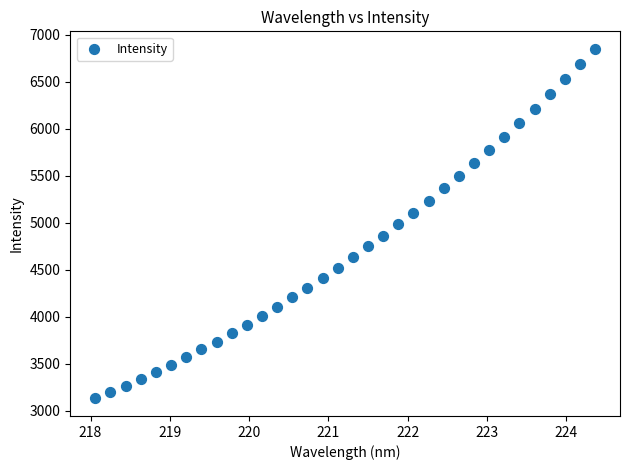

What is the range of X values (max minus min)?

6.3